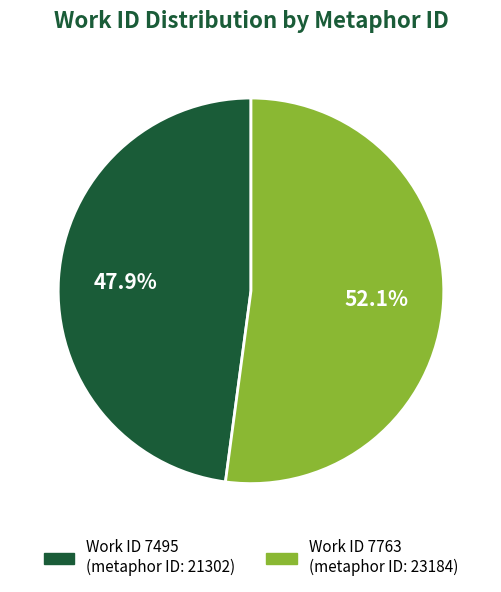

Is there a majority slice in this chart?

Yes